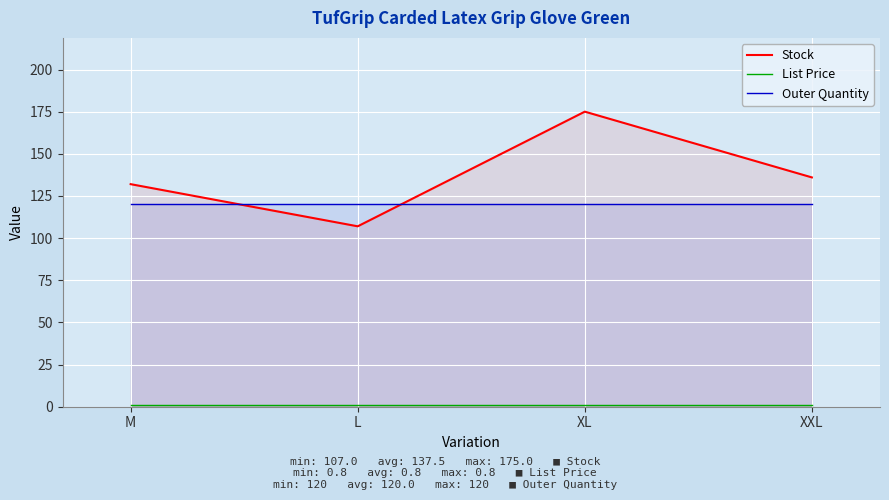

Count the number of categories in the chart.

4